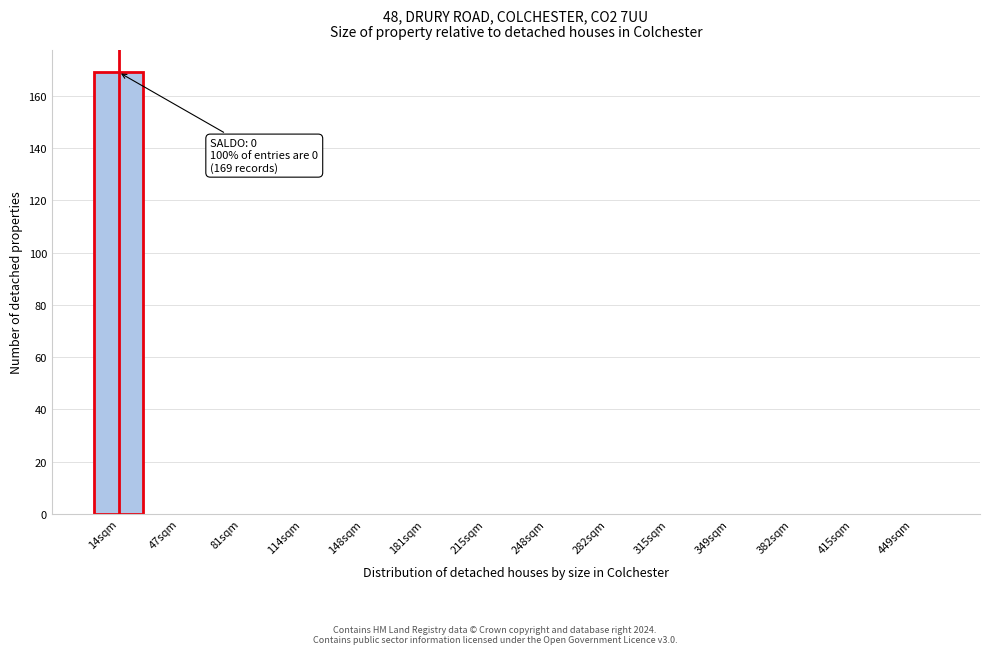

Reading right to left, transcribe all the data shown in this chart.

449sqm=0	415sqm=0	382sqm=0	349sqm=0	315sqm=0	282sqm=0	248sqm=0	215sqm=0	181sqm=0	148sqm=0	114sqm=0	81sqm=0	47sqm=0	14sqm=169